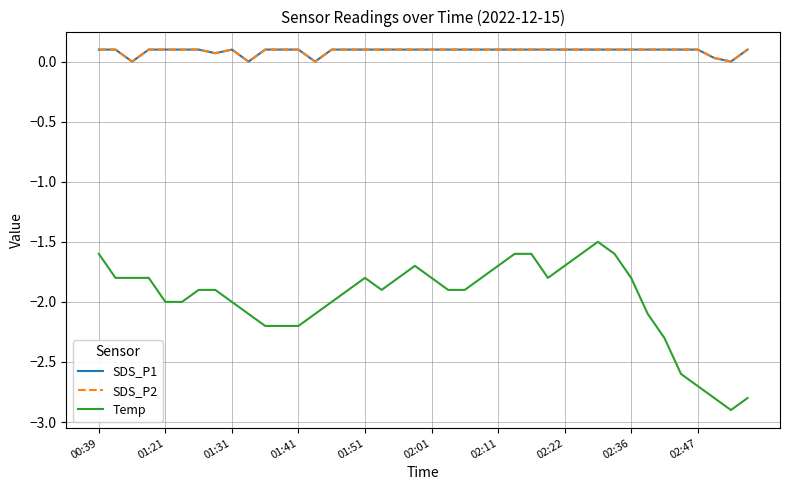

Which series has the widest spread of values?

Temp